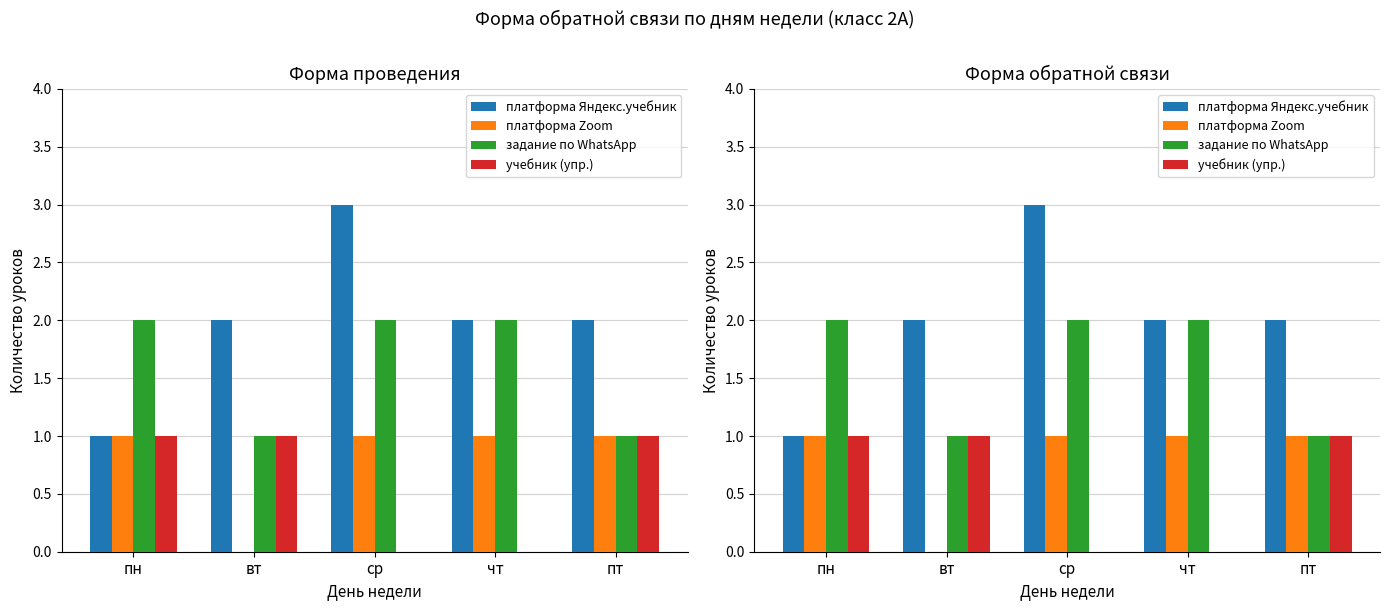

Which category has the highest value across all series?

ср